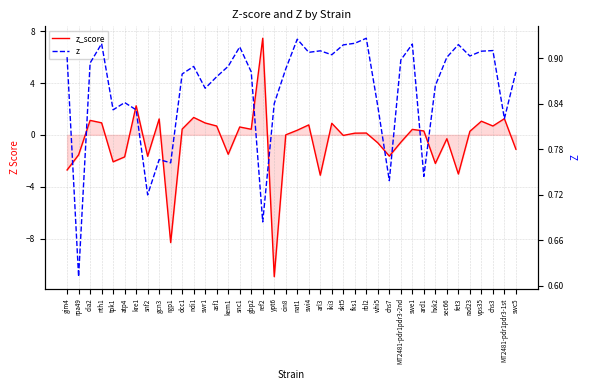

Which series has the largest total across all categories?

z